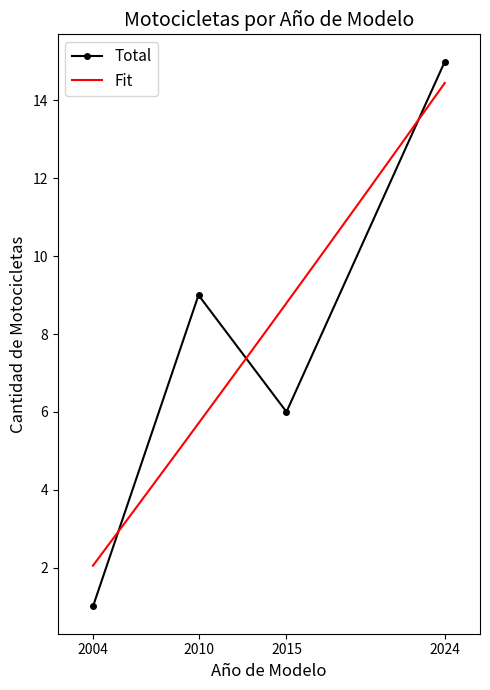

The Total series shows 5 at 2010. True or false?

False